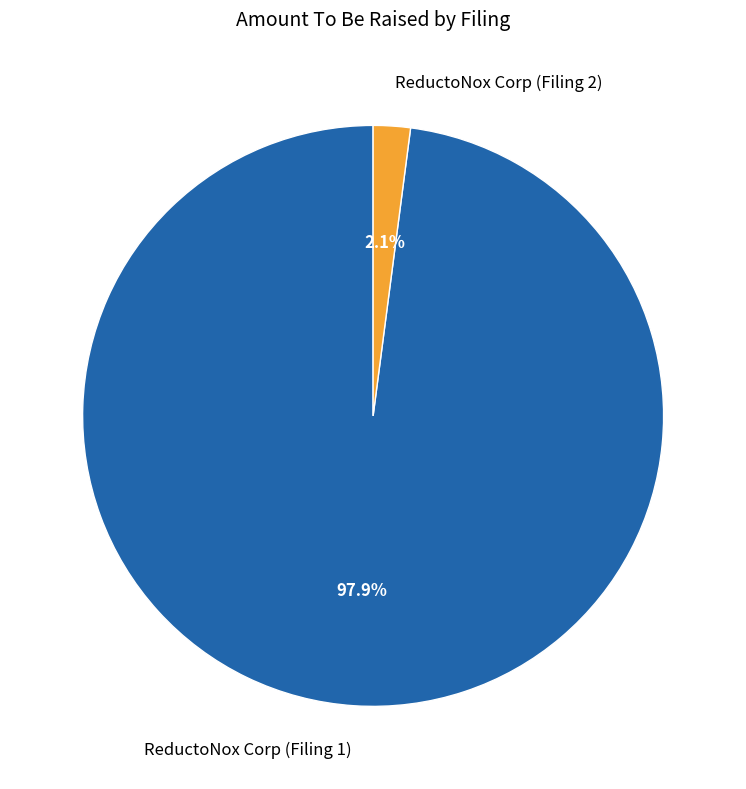

To the nearest percent, what is the combined percentage of ReductoNox Corp (Filing 1) and ReductoNox Corp (Filing 2)?

100%